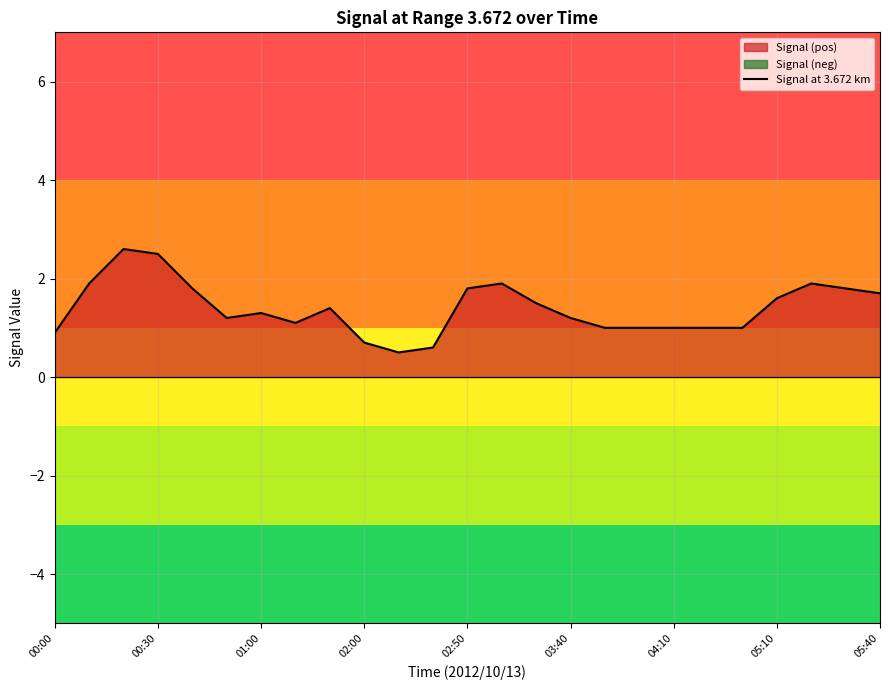

What is the highest value of the Signal at 3.672 km series?

2.6